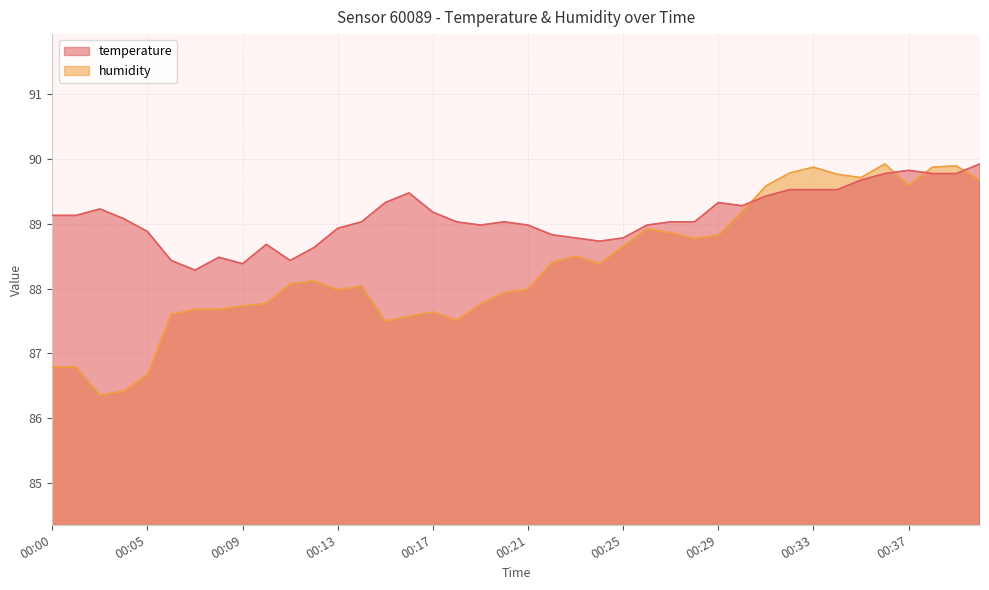

Reading right to left, list all the values displayed in this chart.

temperature: 00:40=89.9	00:39=89.8	00:38=89.8	00:37=89.8	00:36=89.8	00:35=89.7	00:34=89.5	00:33=89.5	00:32=89.5	00:31=89.4	00:30=89.3	00:29=89.3	00:28=89.0	00:27=89.0	00:26=89.0	00:25=88.8	00:24=88.7	00:23=88.8	00:22=88.8	00:21=89.0	00:20=89.0	00:19=89.0	00:18=89.0	00:17=89.2	00:16=89.5	00:15=89.3	00:14=89.0	00:13=88.9	00:12=88.6	00:11=88.4	00:10=88.7	00:09=88.4	00:08=88.5	00:07=88.3	00:06=88.4	00:05=88.9	00:04=89.1	00:03=89.2	00:01=89.1	00:00=89.1
humidity: 00:40=89.7	00:39=89.9	00:38=89.9	00:37=89.6	00:36=89.9	00:35=89.7	00:34=89.8	00:33=89.9	00:32=89.8	00:31=89.6	00:30=89.2	00:29=88.8	00:28=88.8	00:27=88.9	00:26=88.9	00:25=88.7	00:24=88.4	00:23=88.5	00:22=88.4	00:21=88.0	00:20=87.9	00:19=87.8	00:18=87.5	00:17=87.6	00:16=87.6	00:15=87.5	00:14=88.0	00:13=88.0	00:12=88.1	00:11=88.1	00:10=87.8	00:09=87.7	00:08=87.7	00:07=87.7	00:06=87.6	00:05=86.7	00:04=86.4	00:03=86.4	00:01=86.8	00:00=86.8